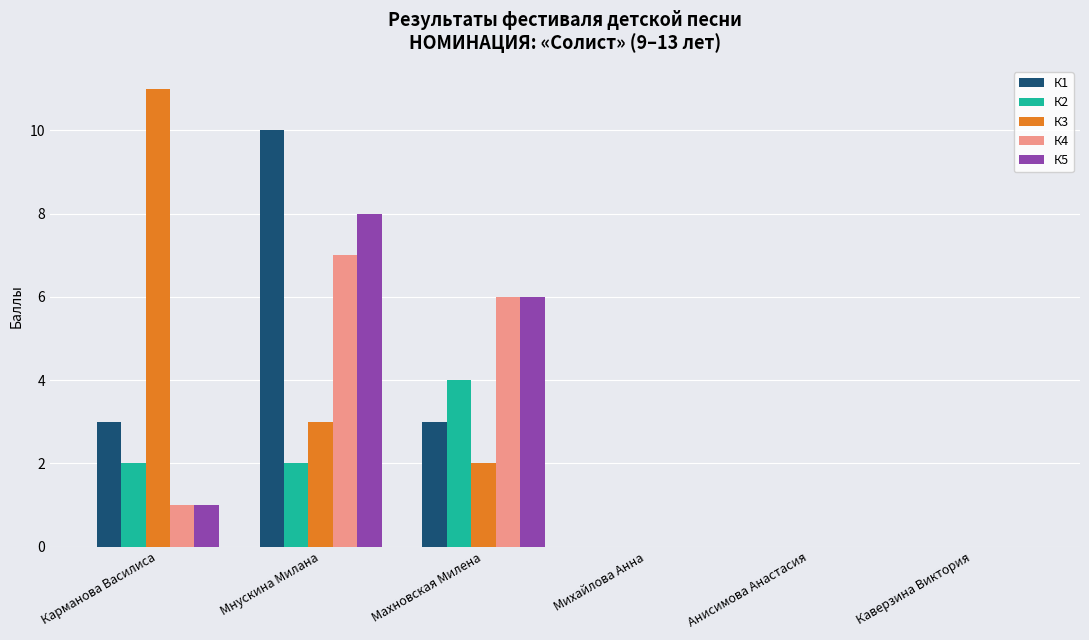

Reading left to right, what are all the values shown in this chart?

К1: Карманова Василиса=3	Мнускина Милана=10	Махновская Милена=3	Михайлова Анна=0	Анисимова Анастасия=0	Каверзина Виктория=0
К2: Карманова Василиса=2	Мнускина Милана=2	Махновская Милена=4	Михайлова Анна=0	Анисимова Анастасия=0	Каверзина Виктория=0
К3: Карманова Василиса=11	Мнускина Милана=3	Махновская Милена=2	Михайлова Анна=0	Анисимова Анастасия=0	Каверзина Виктория=0
К4: Карманова Василиса=1	Мнускина Милана=7	Махновская Милена=6	Михайлова Анна=0	Анисимова Анастасия=0	Каверзина Виктория=0
К5: Карманова Василиса=1	Мнускина Милана=8	Махновская Милена=6	Михайлова Анна=0	Анисимова Анастасия=0	Каверзина Виктория=0